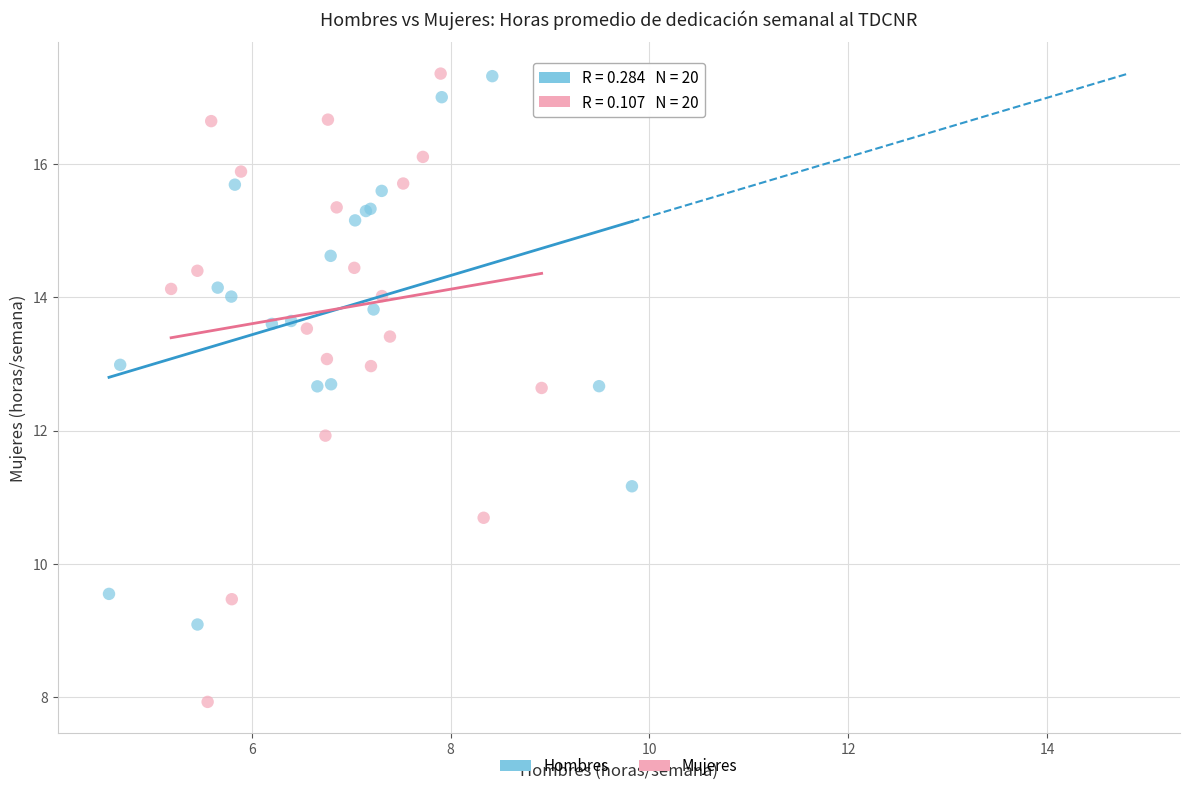

Which series has the largest Y range (max minus min)?

Mujeres